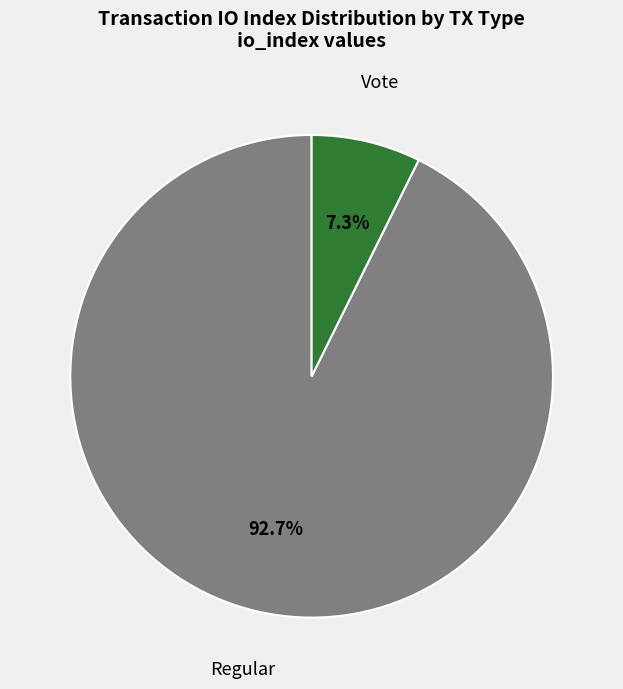

Is there any slice that represents more than half of the pie?

Yes